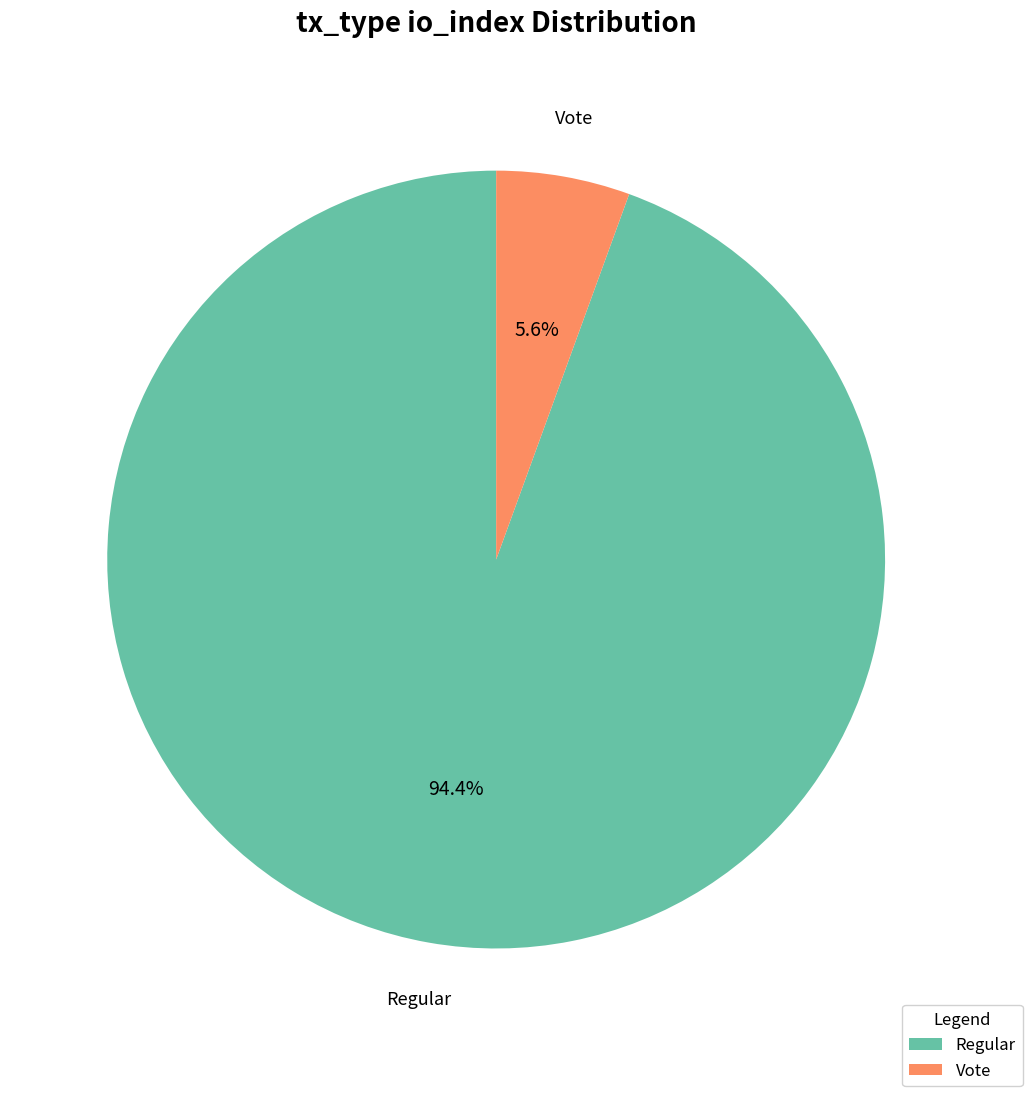

Is there any slice that represents more than half of the pie?

Yes